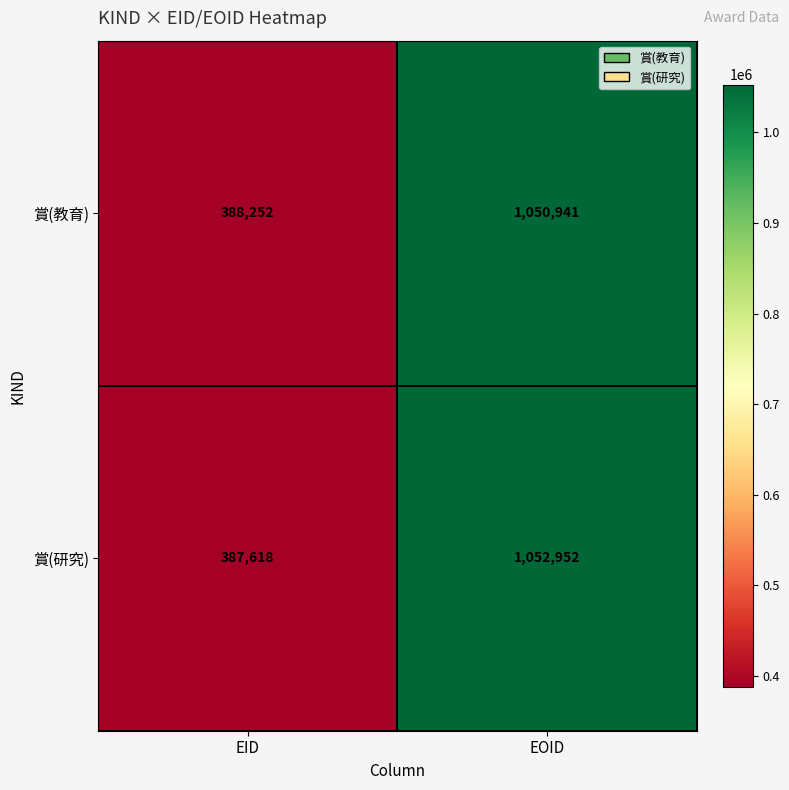

Reading left to right, transcribe all the data shown in this chart.

賞(教育): 388252	1050941
賞(研究): 387618	1052952